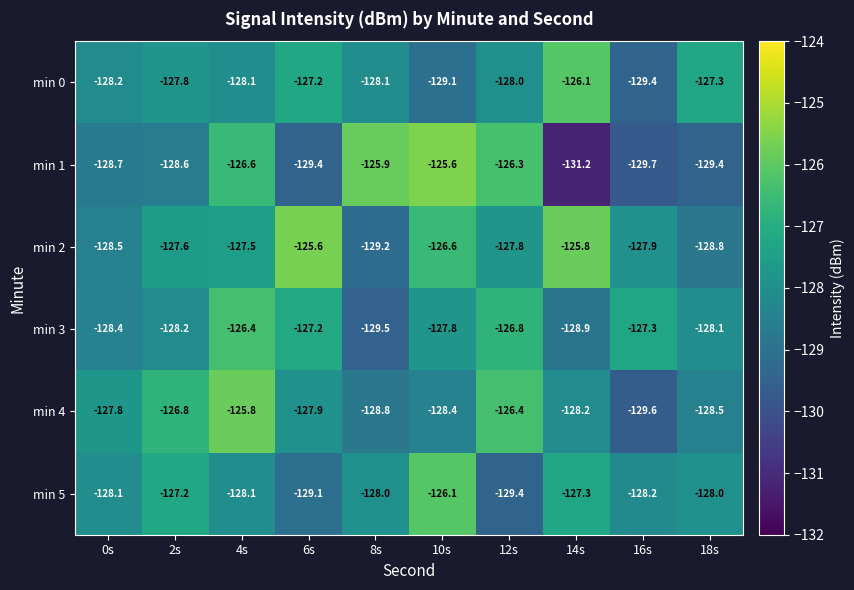

The min 1 series shows -225.3 at 14s. True or false?

False